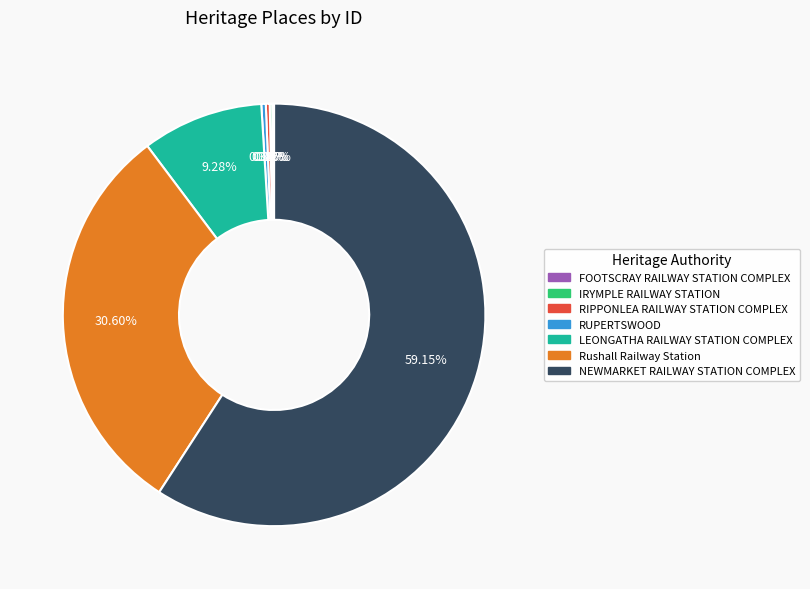

Approximately how many times larger is the value at RUPERTSWOOD compared to RIPPONLEA RAILWAY STATION COMPLEX?

1.1